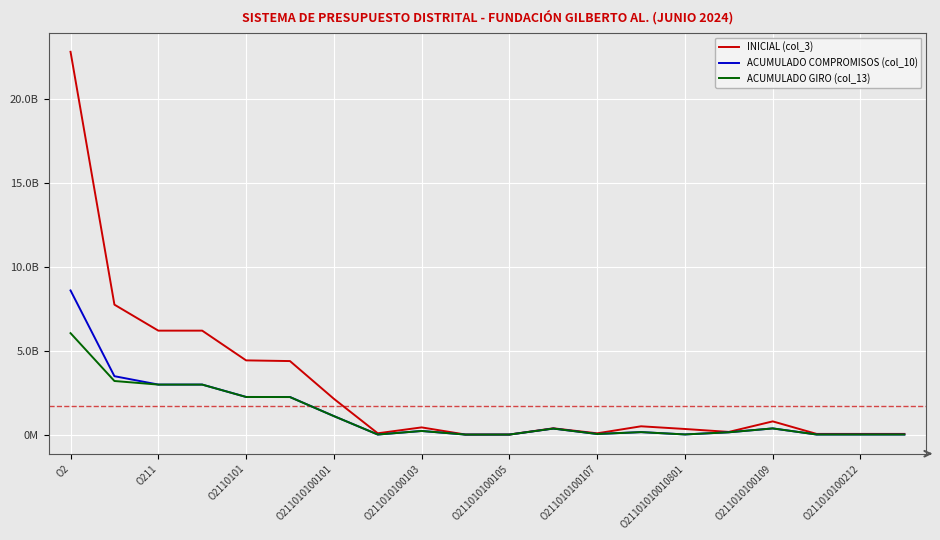

Does the chart display data point markers on the line(s)?

No